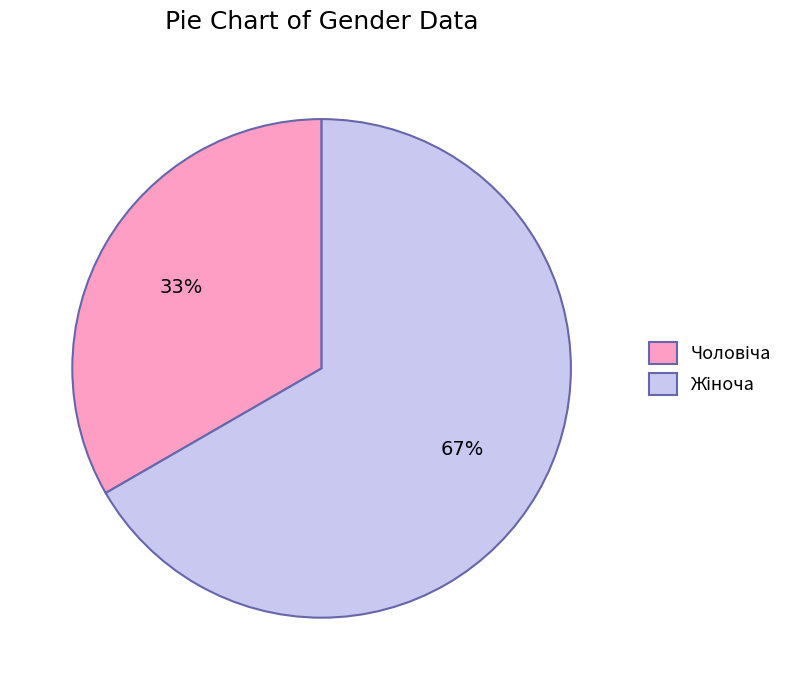

To the nearest percent, what is the average slice percentage?

50%